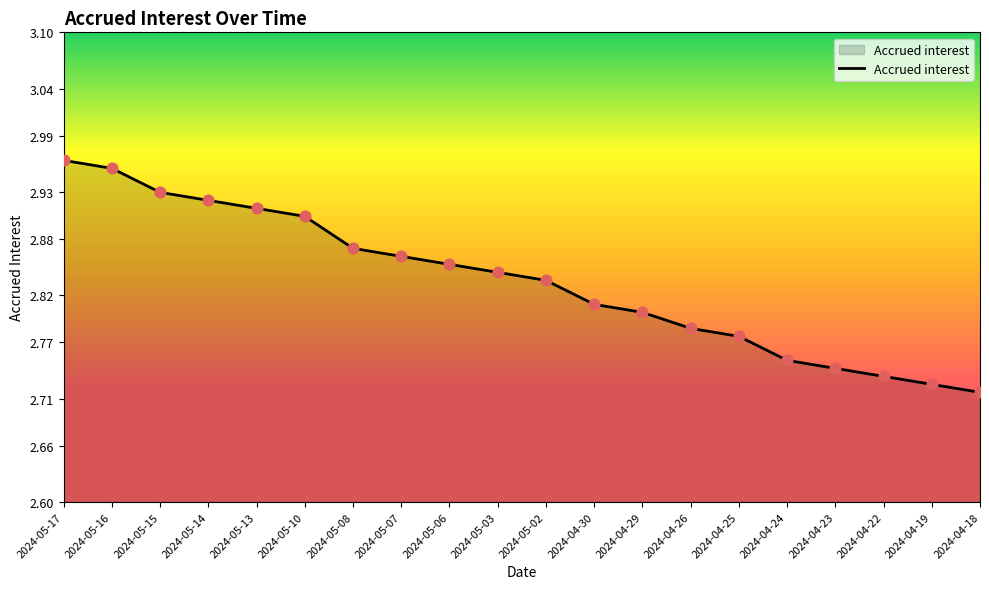

Between 2024-05-10 and 2024-04-30, which is larger?

2024-05-10